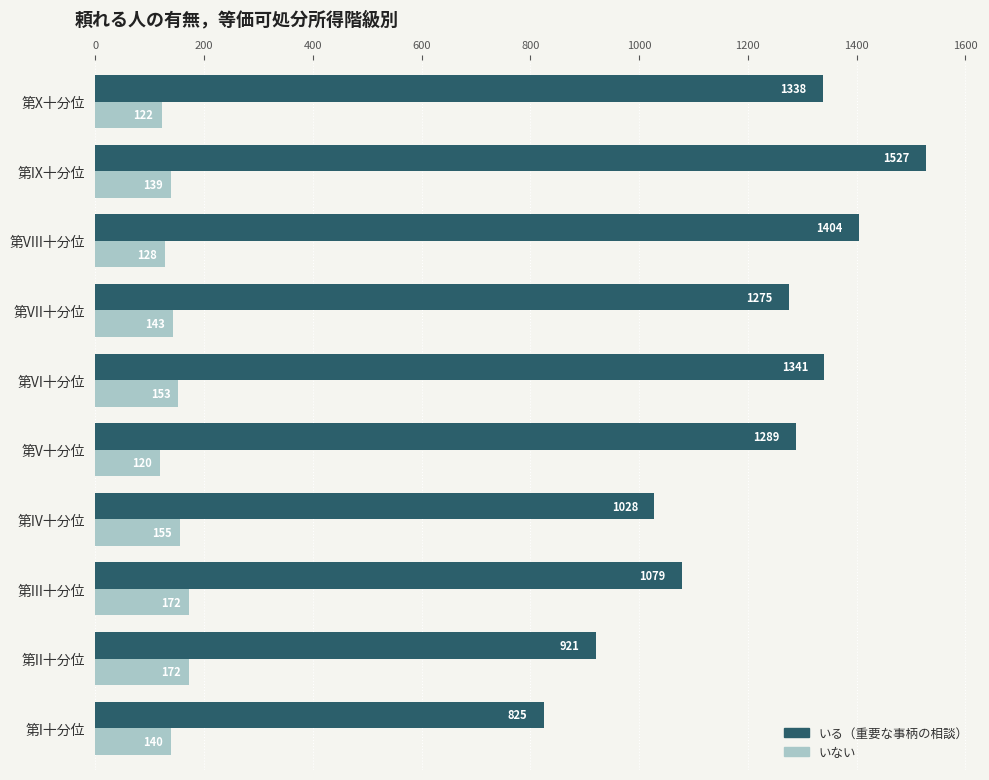

What is the smallest value displayed?

120